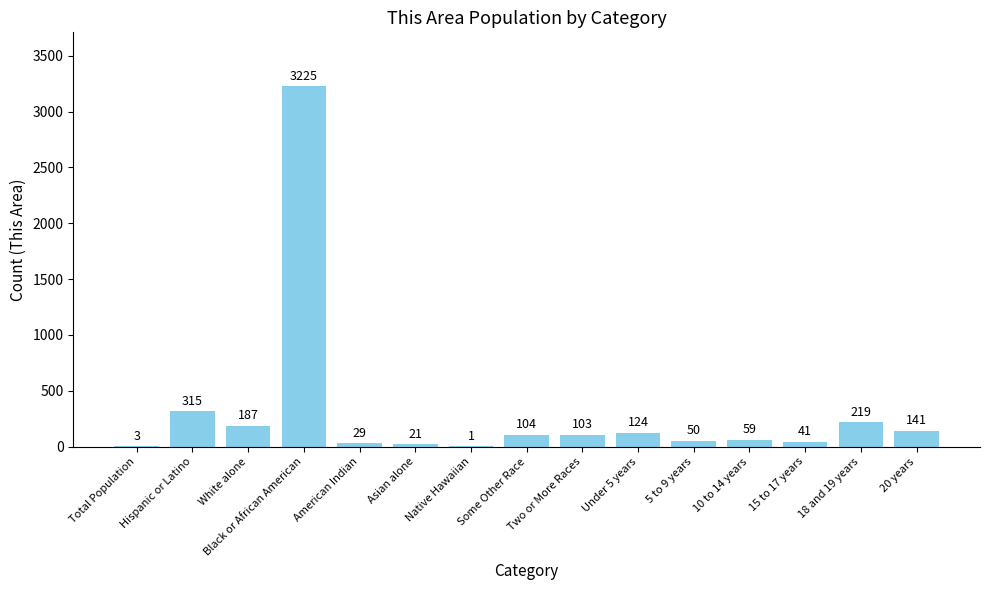

What is the greatest value displayed?

3225